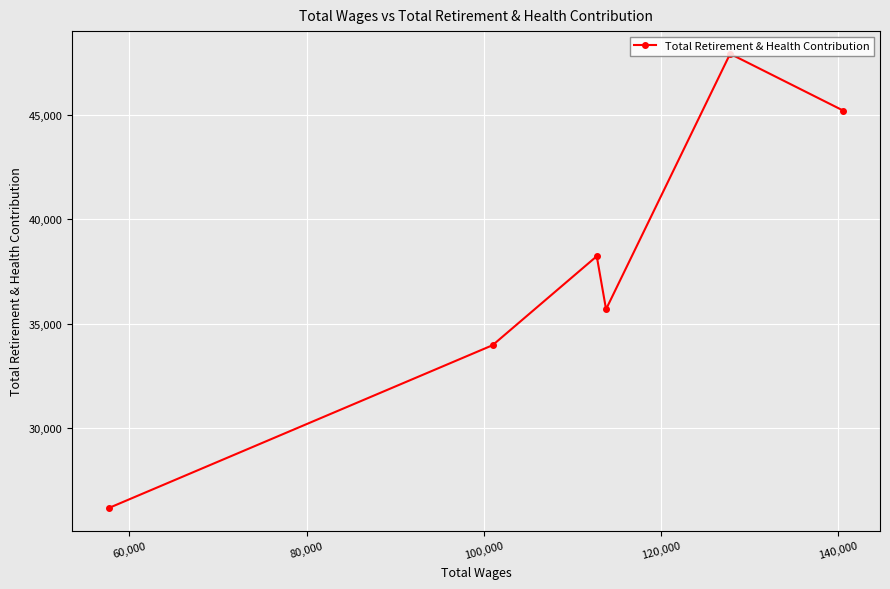

True or false: the data has more than 2 interior local peaks.

False